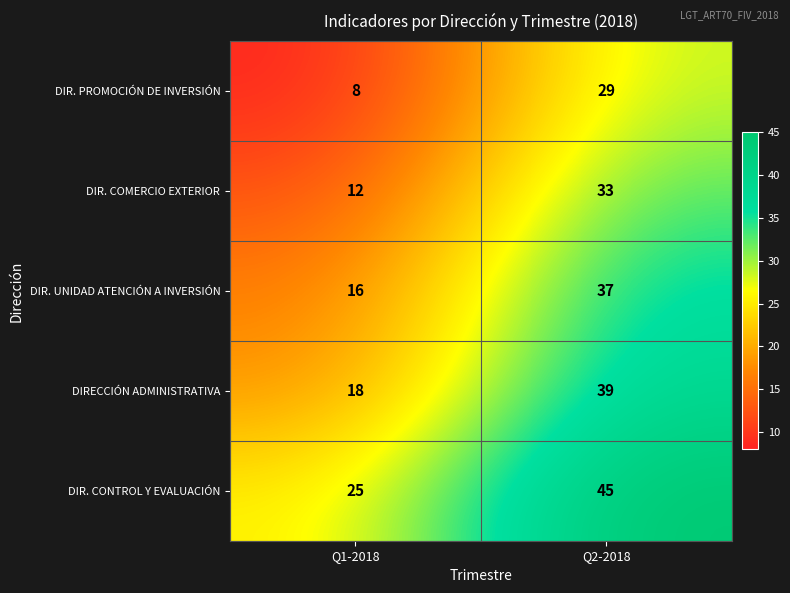

What is the difference between the maximum and minimum values in the DIRECCIÓN ADMINISTRATIVA series?

21